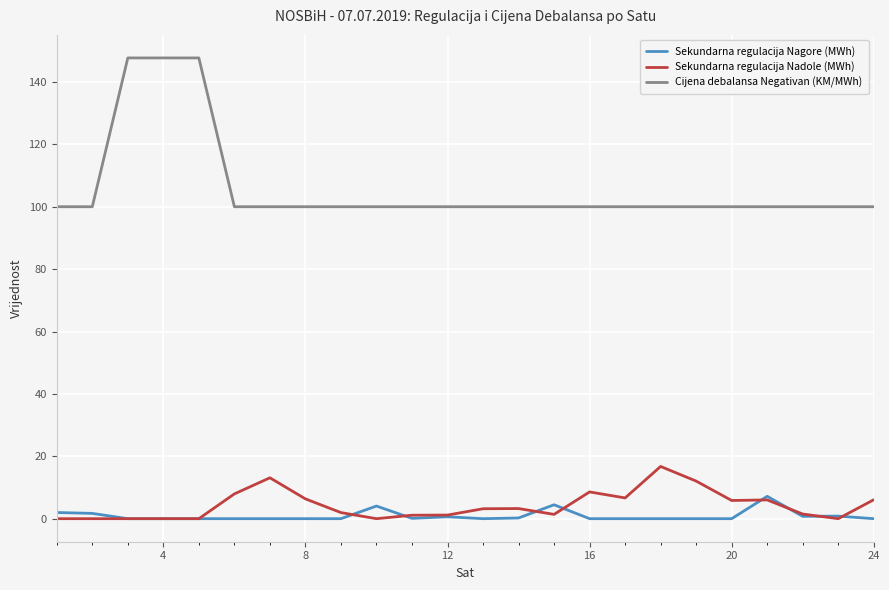

Which series has the largest range (max minus min)?

Cijena debalansa Negativan (KM/MWh)